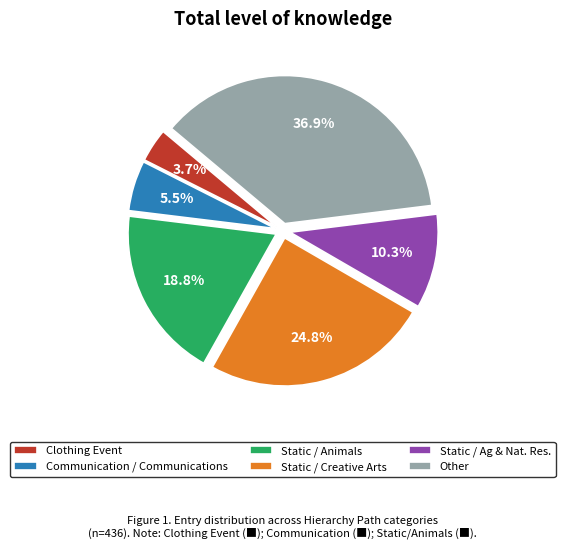

How many slices are in this pie chart?

6